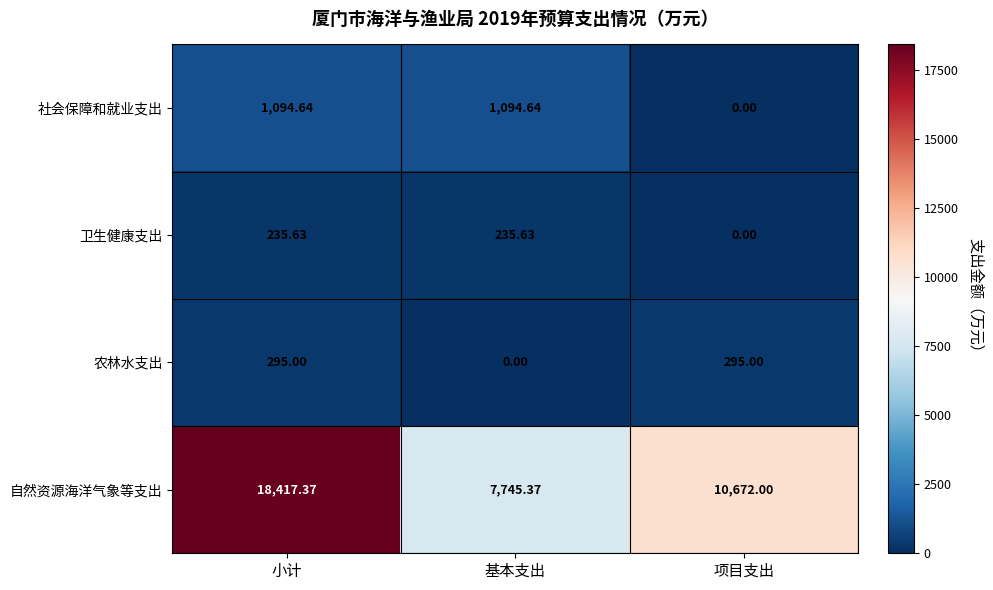

At which label is 自然资源海洋气象等支出 closest to 13081?

项目支出